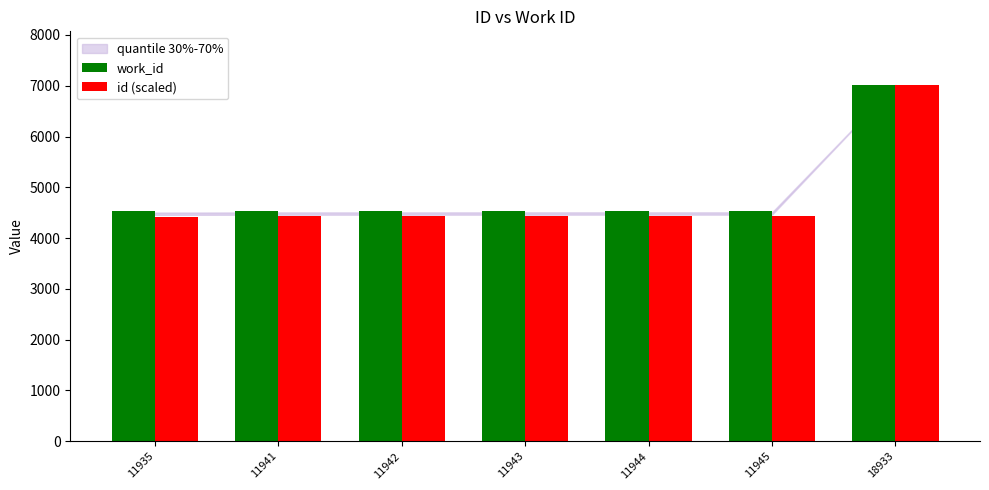

What is the smallest value displayed?

4424.6